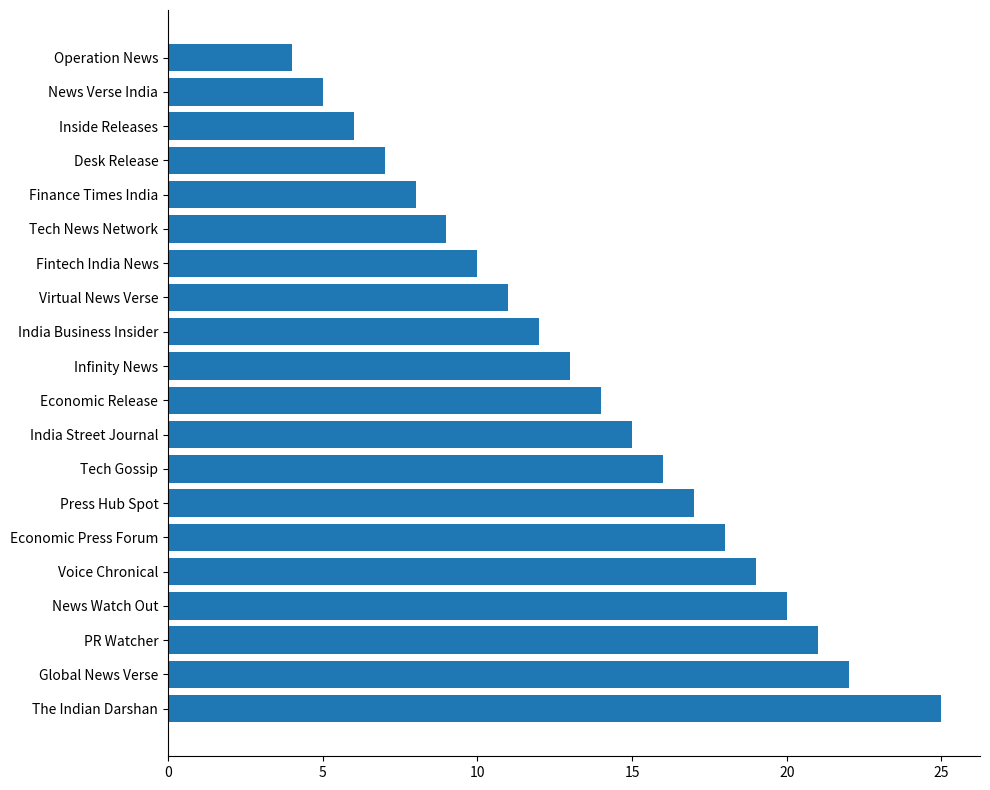

Is it true that the value at News Verse India is 2?

False